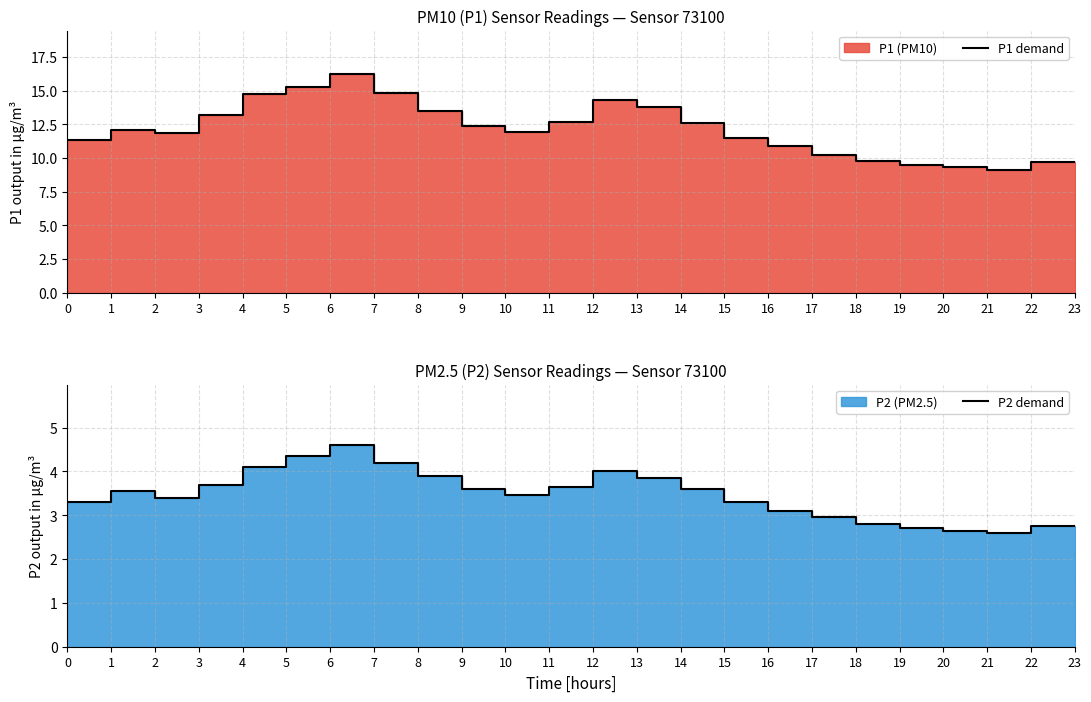

Reading left to right, transcribe all the data shown in this chart.

P1 demand: 9.6	11.3	12.1	11.8	13.2	14.8	15.3	16.2	14.8	13.5	12.4	11.9	12.7	14.3	13.8	12.6	11.5	10.9	10.2	9.8	9.5	9.3	9.1	9.7
P2 demand: 2.6	3.3	3.5	3.4	3.7	4.1	4.3	4.6	4.2	3.9	3.6	3.5	3.6	4.0	3.9	3.6	3.3	3.1	3.0	2.8	2.7	2.6	2.6	2.8